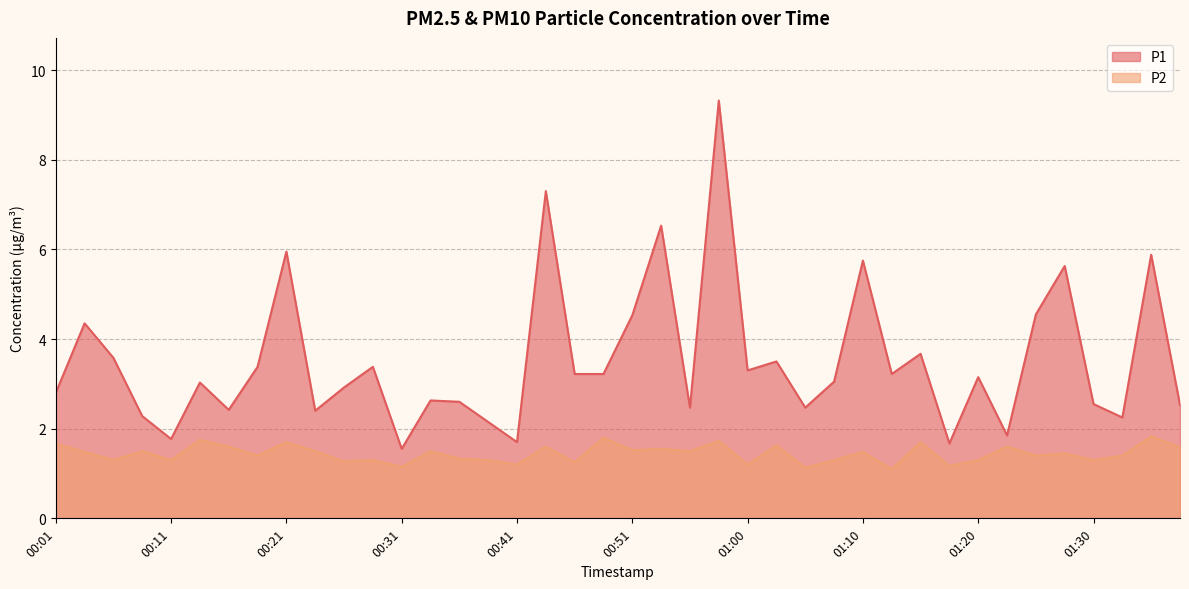

The P1 series shows 13.5 at 00:58. True or false?

False